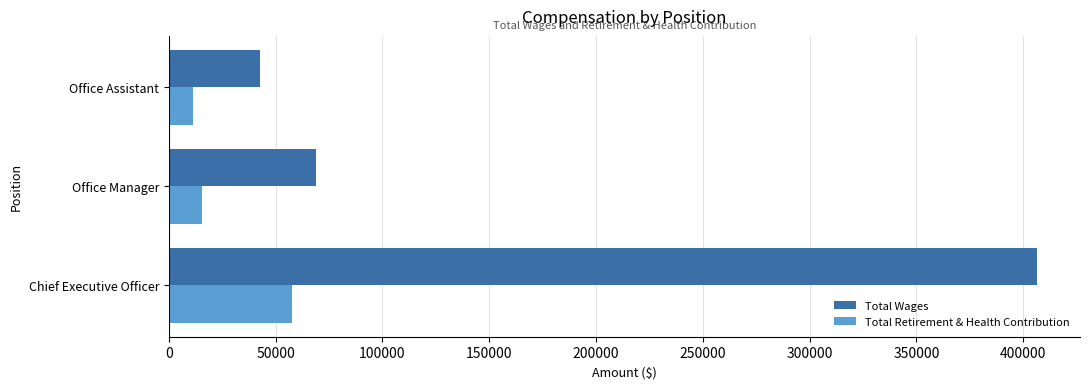

List the series in order of their peak value, lowest first.

Total Retirement & Health Contribution, Total Wages